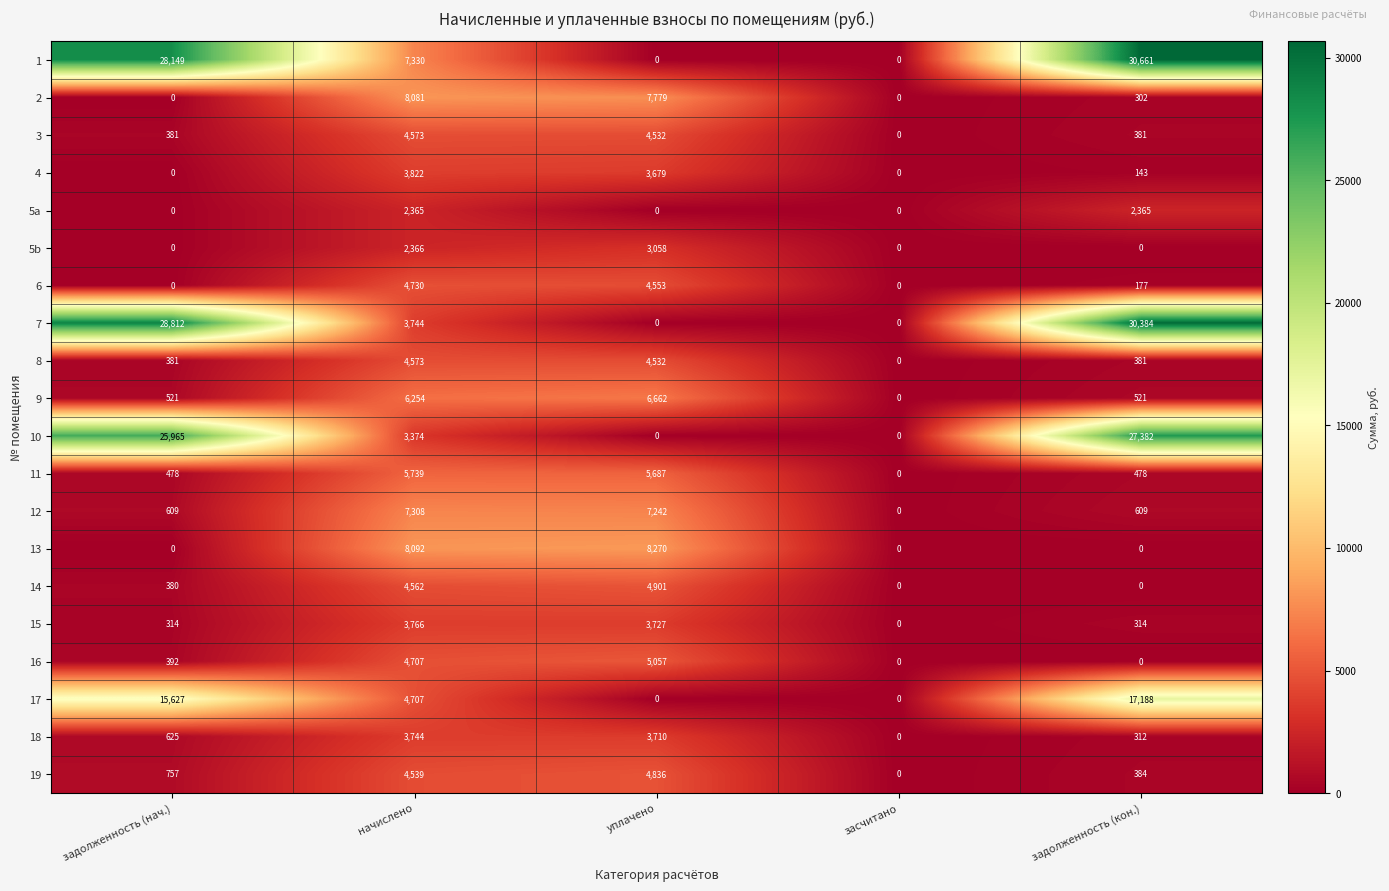

What is the difference between the 14 values at задолженность (нач.) and задолженность (кон.)?

380